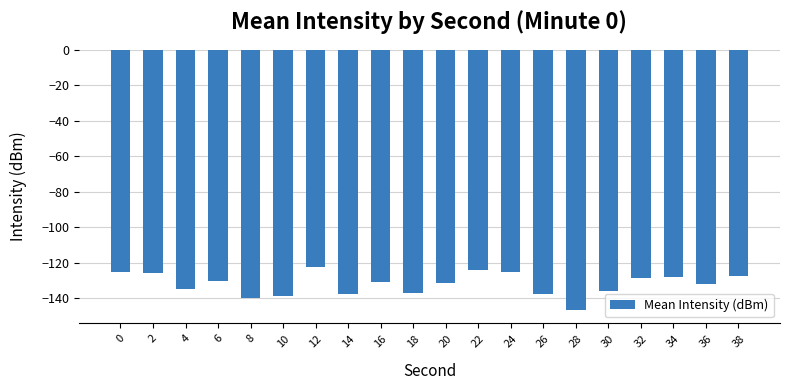

What is the approximate value at 18?

-137.1